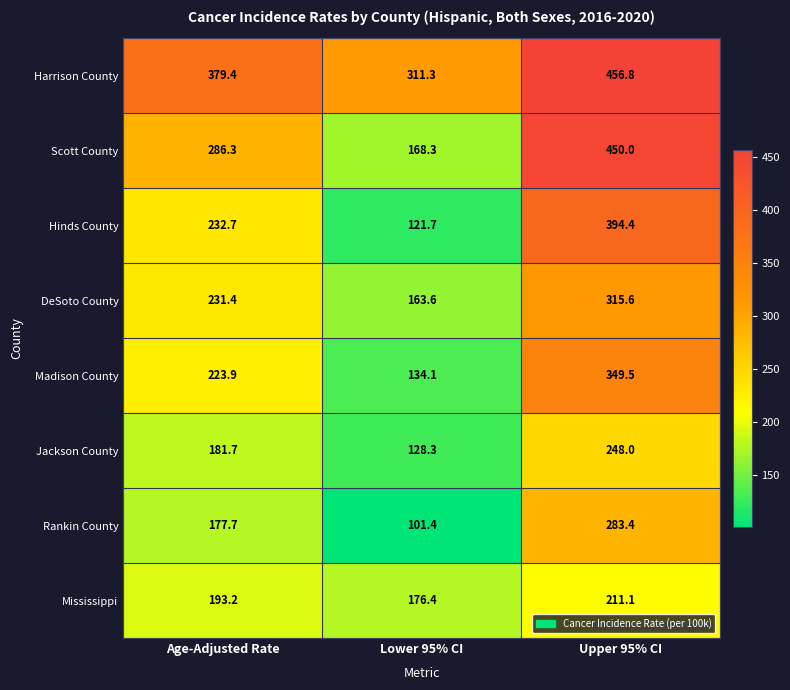

At how many categories does at least one series exceed 233?

3